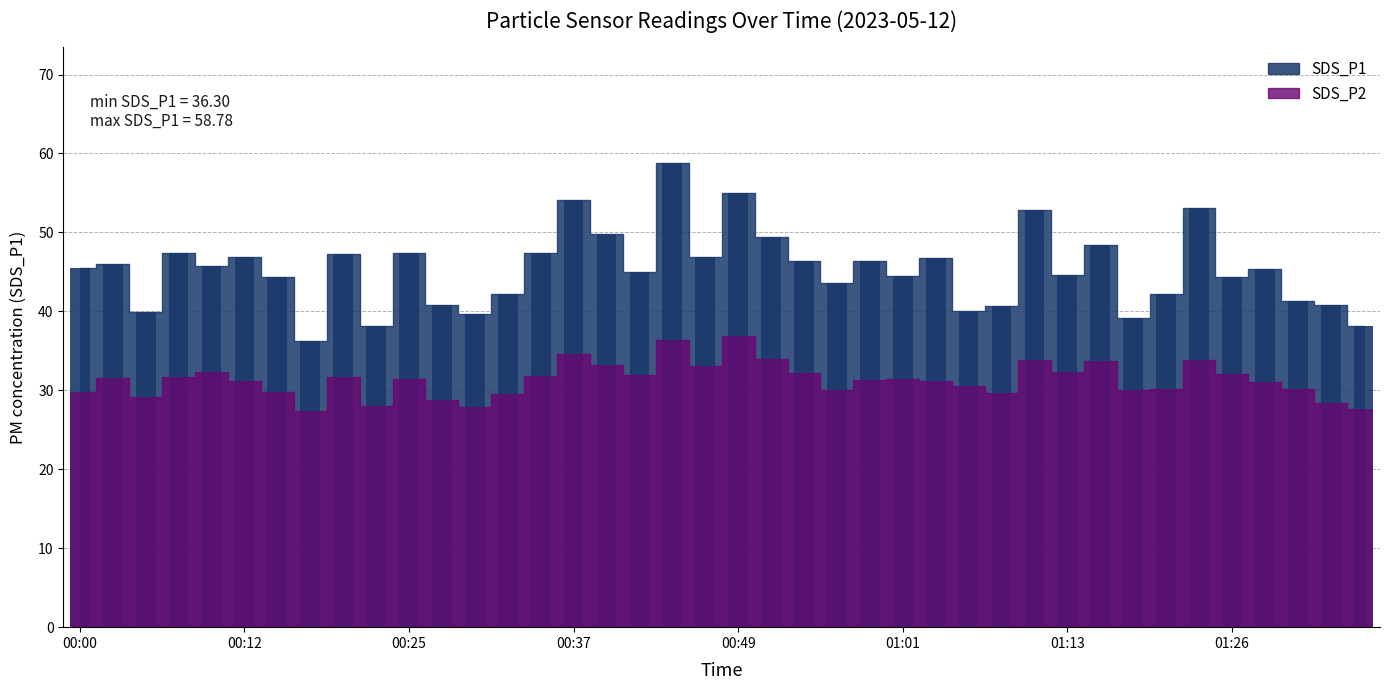

Reading left to right, list all the values displayed in this chart.

SDS_P1: 00:00=45.5	00:03=46.0	00:05=40.0	00:07=47.5	00:10=45.8	00:12=46.9	00:15=44.4	00:17=36.3	00:20=47.3	00:22=38.1	00:25=47.4	00:27=40.8	00:29=39.6	00:32=42.2	00:34=47.5	00:37=54.0	00:39=49.8	00:42=45.0	00:44=58.8	00:46=46.9	00:49=55.0	00:51=49.4	00:54=46.4	00:56=43.5	00:59=46.3	01:01=44.5	01:03=46.7	01:06=40.0	01:08=40.6	01:11=52.9	01:13=44.5	01:16=48.4	01:18=39.2	01:21=42.2	01:23=53.0	01:26=44.4	01:28=45.3	01:31=41.2	01:33=40.9	01:35=38.2
SDS_P2: 00:00=29.8	00:03=31.6	00:05=29.1	00:07=31.7	00:10=32.4	00:12=31.2	00:15=29.8	00:17=27.4	00:20=31.8	00:22=28.0	00:25=31.4	00:27=28.8	00:29=27.9	00:32=29.6	00:34=31.8	00:37=34.6	00:39=33.2	00:42=32.0	00:44=36.4	00:46=33.1	00:49=36.9	00:51=34.0	00:54=32.2	00:56=30.0	00:59=31.3	01:01=31.4	01:03=31.2	01:06=30.5	01:08=29.6	01:11=33.9	01:13=32.3	01:16=33.8	01:18=30.0	01:21=30.2	01:23=33.9	01:26=32.1	01:28=31.0	01:31=30.1	01:33=28.4	01:35=27.6